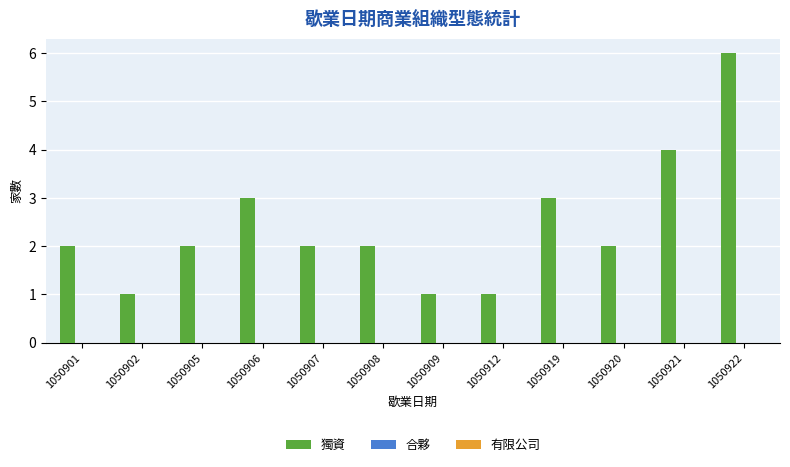

Reading left to right, list all the values displayed in this chart.

2	1	2	3	2	2	1	1	3	2	4	6